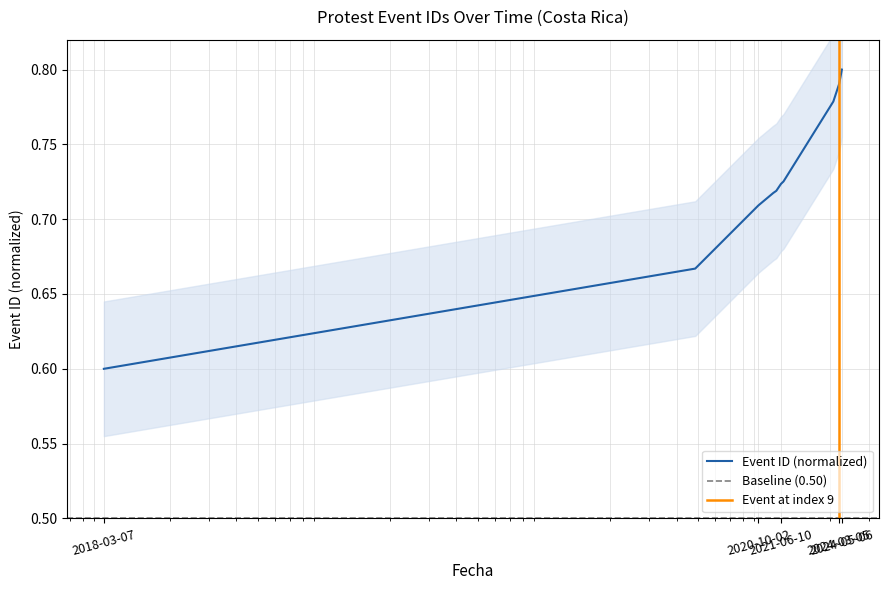

True or false: the data has more than 1 interior local peaks.

False